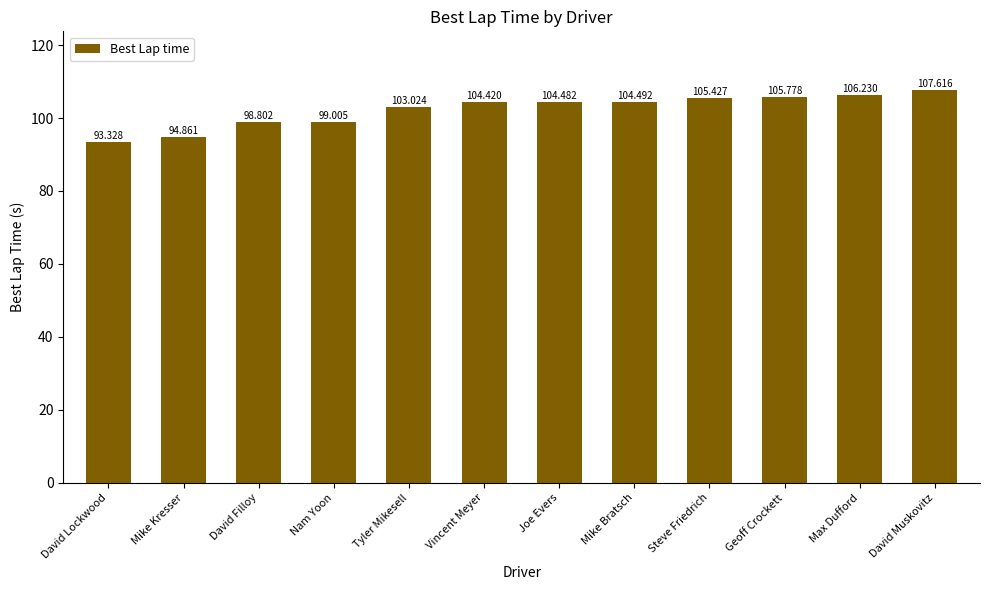

What is the smallest value displayed?

93.3